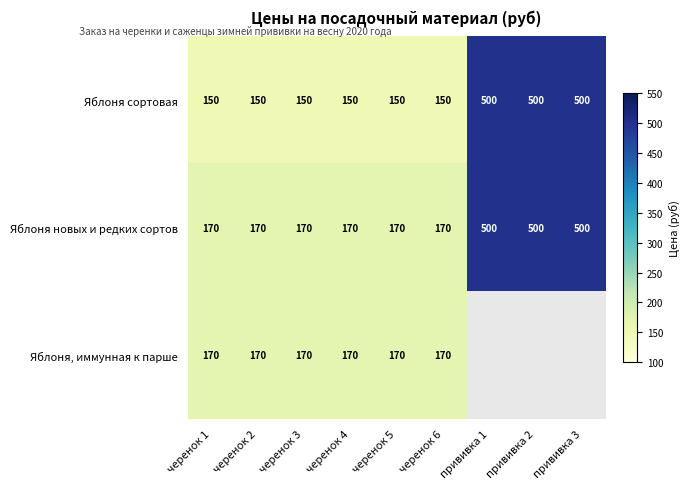

Count the Яблоня новых и редких сортов values in the range 170 to 500.

9